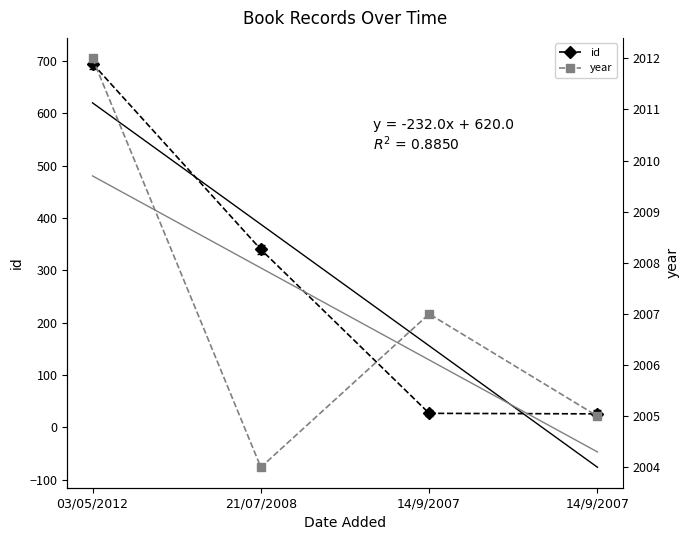

True or false: id and year cross at least once.

False